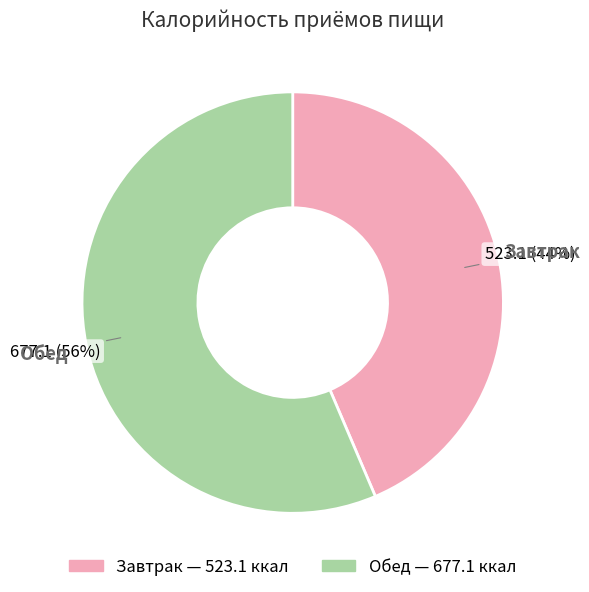

To the nearest percent, what is the average slice percentage?

50%